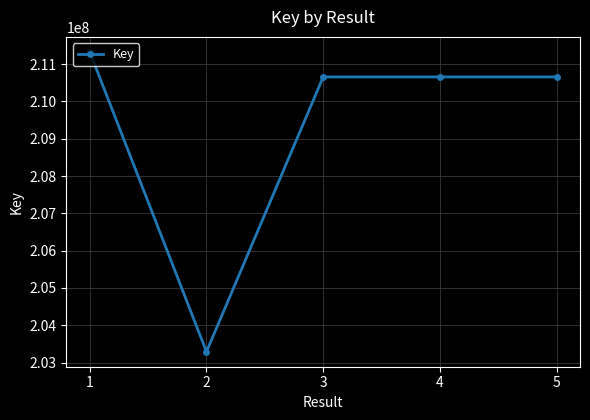

Which category has the highest value across all series?

1